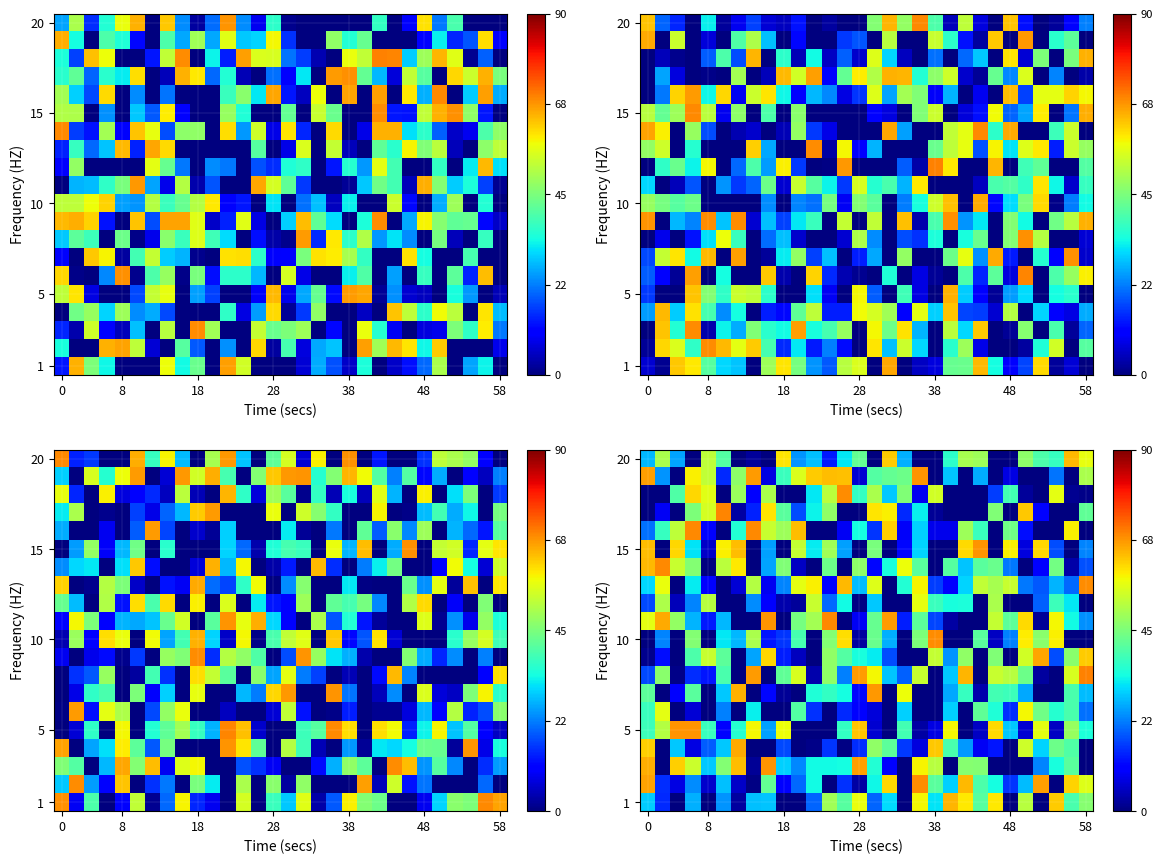

At which category does the chart reach its minimum across all series?

11